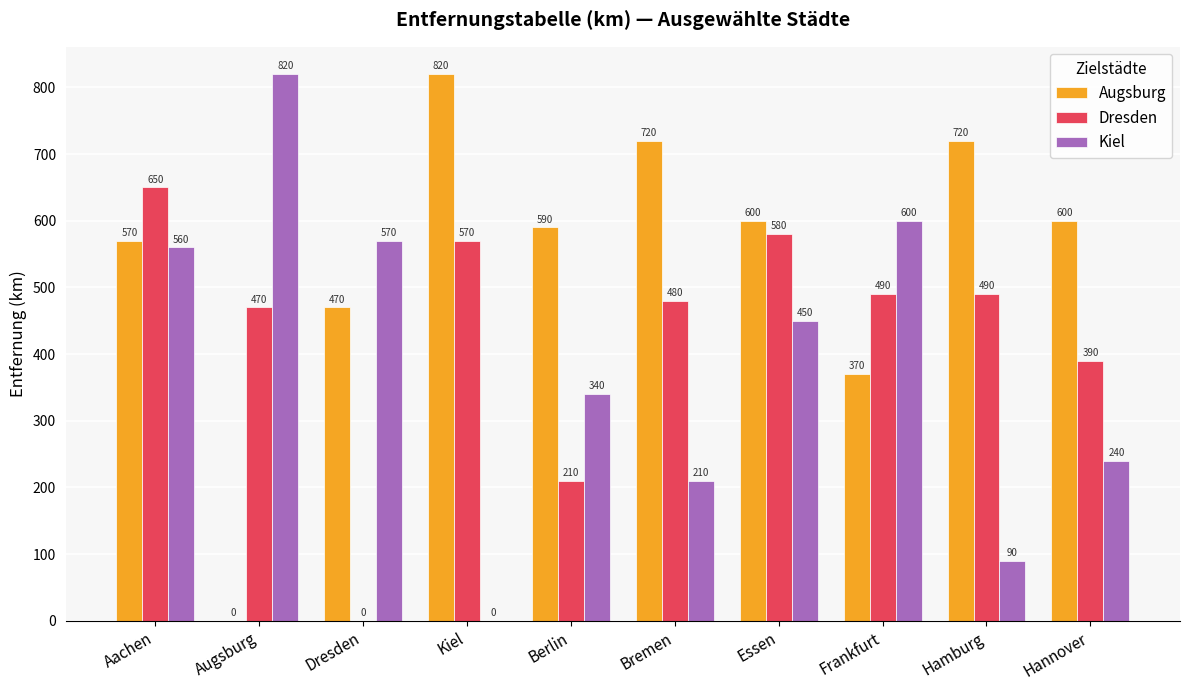

At which label is Kiel closest to 410?

Essen